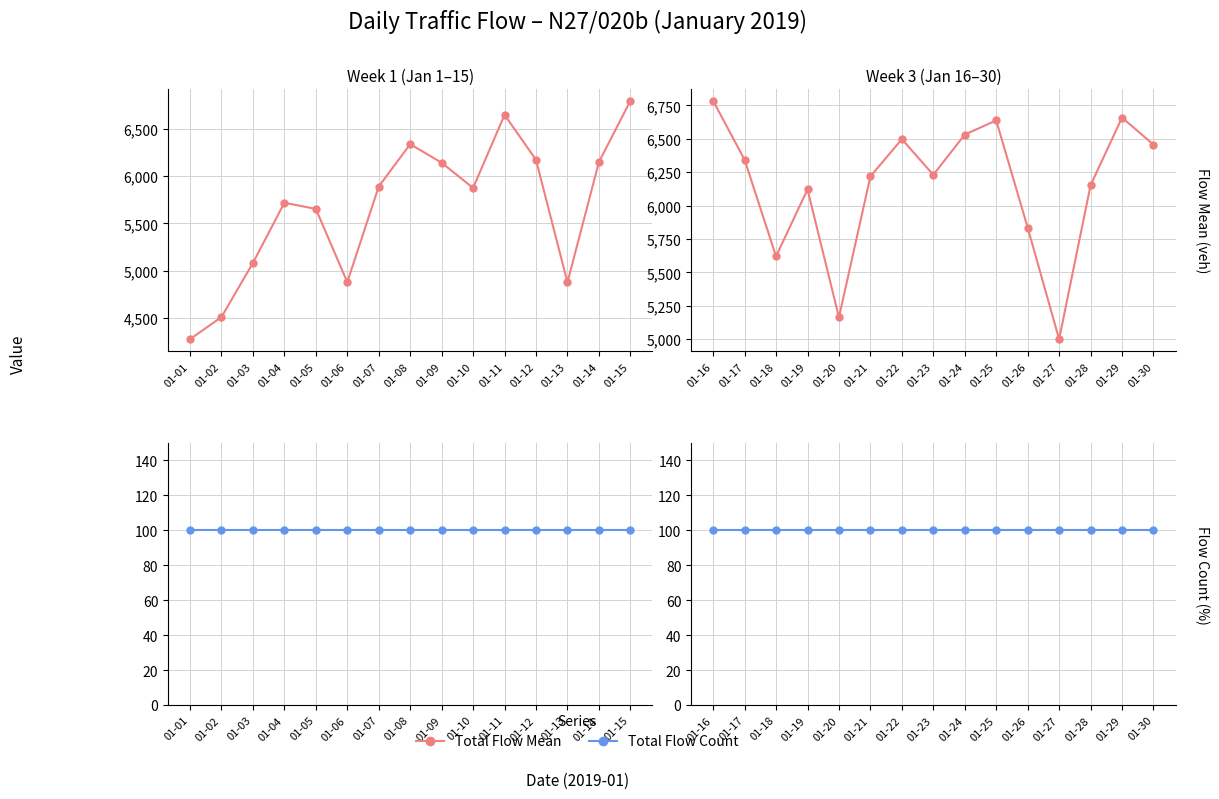

Rank the series at 01-24 from lowest to highest value.

Total Flow Count, Total Flow Mean